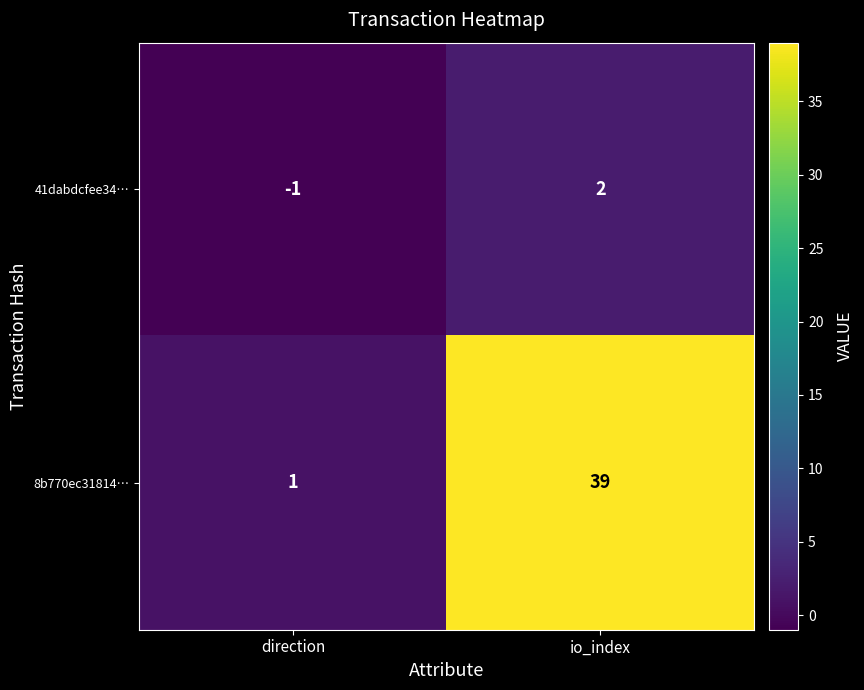

List the series in order of their peak value, highest first.

8b770ec31814…, 41dabdcfee34…